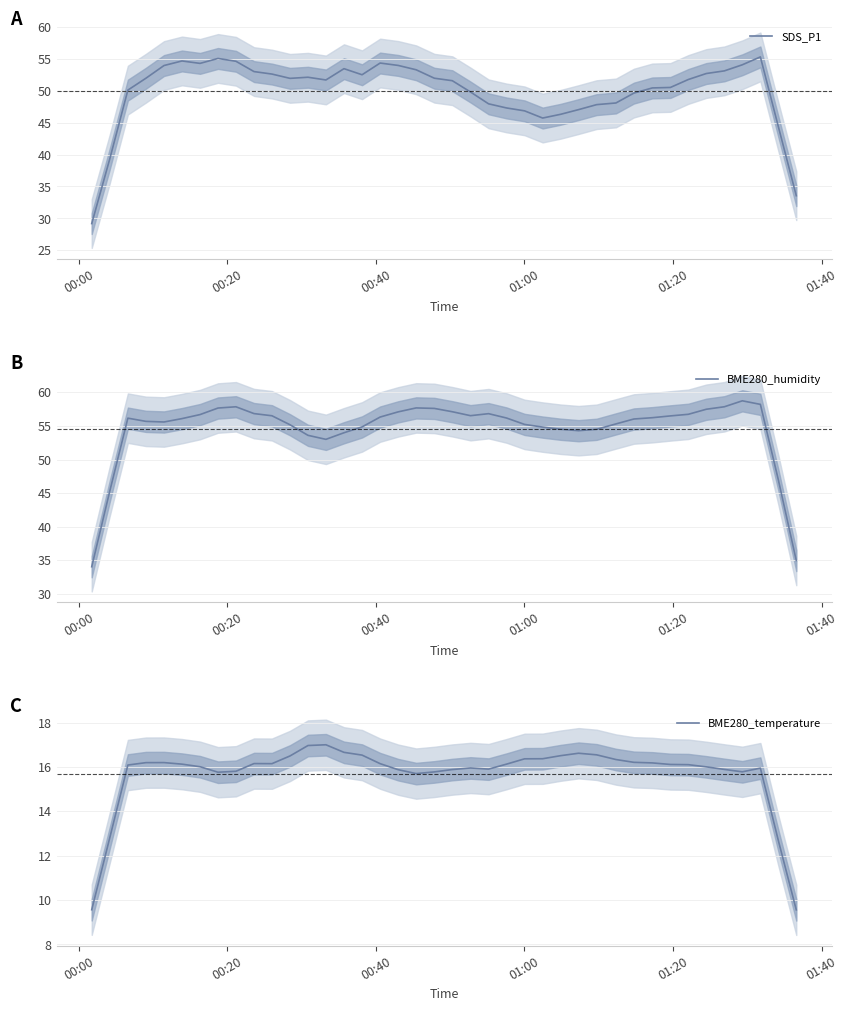

How many lines are shown in the chart?

3